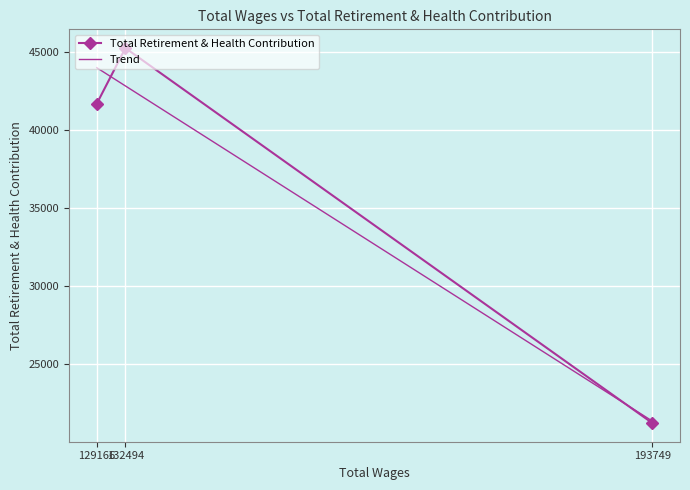

What is the total value across all series at 132494?

88074.4